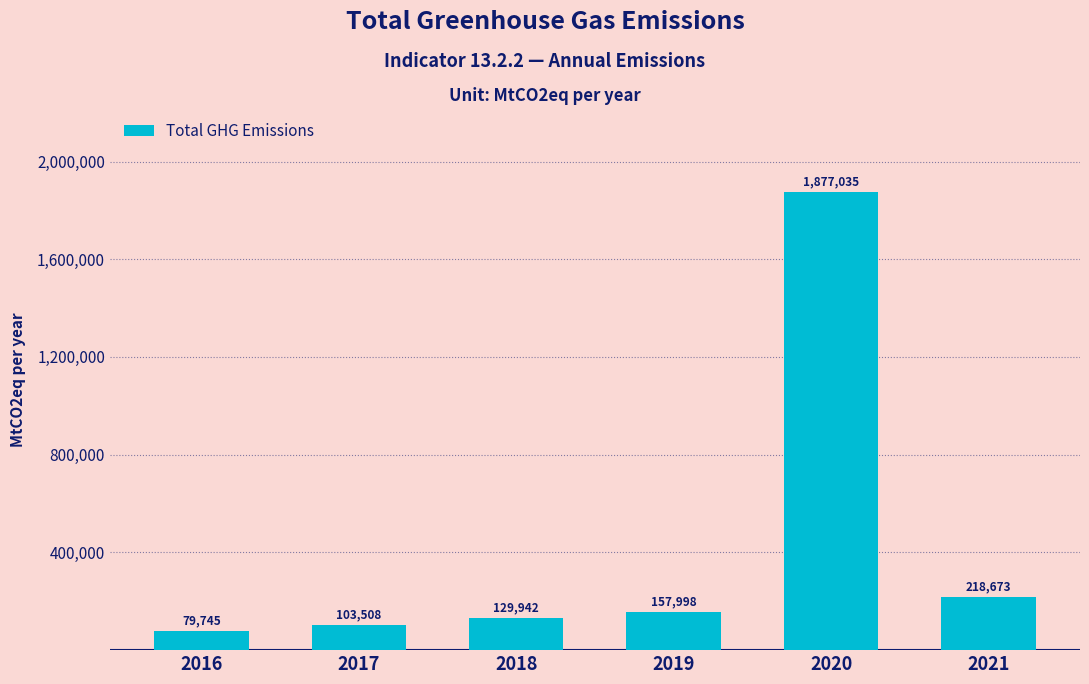

The chart shows a value of 147113 at 2021. True or false?

False